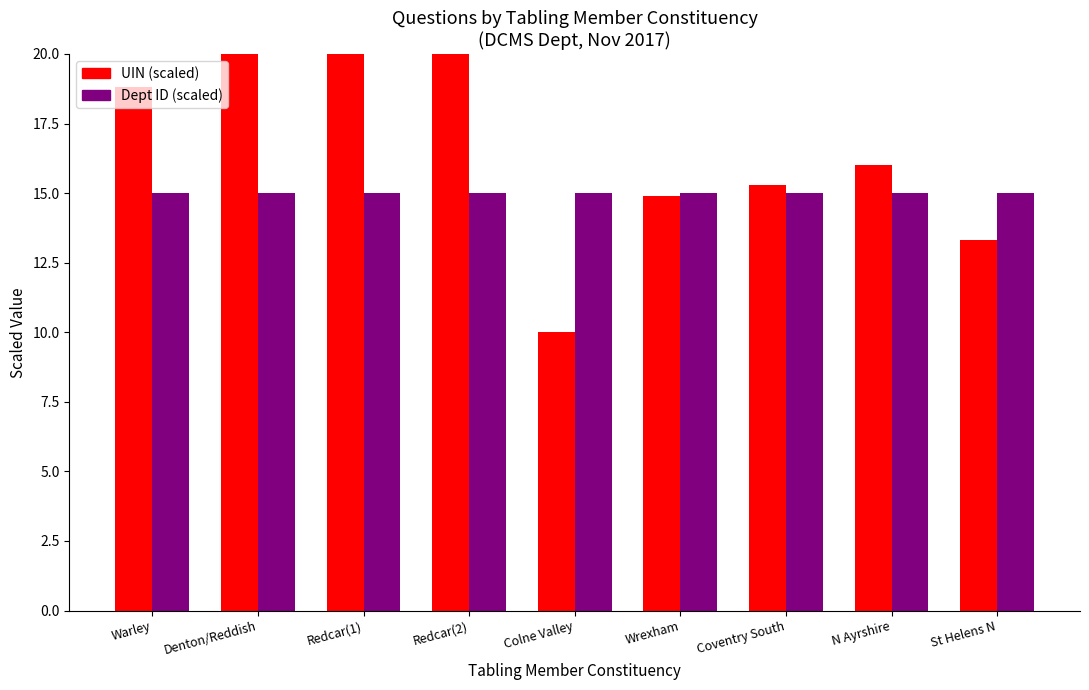

Reading left to right, transcribe all the data shown in this chart.

UIN (scaled): 18.8	23.3	23.8	23.9	10.0	14.9	15.3	16.0	13.3
Dept ID (scaled): 15.0	15.0	15.0	15.0	15.0	15.0	15.0	15.0	15.0